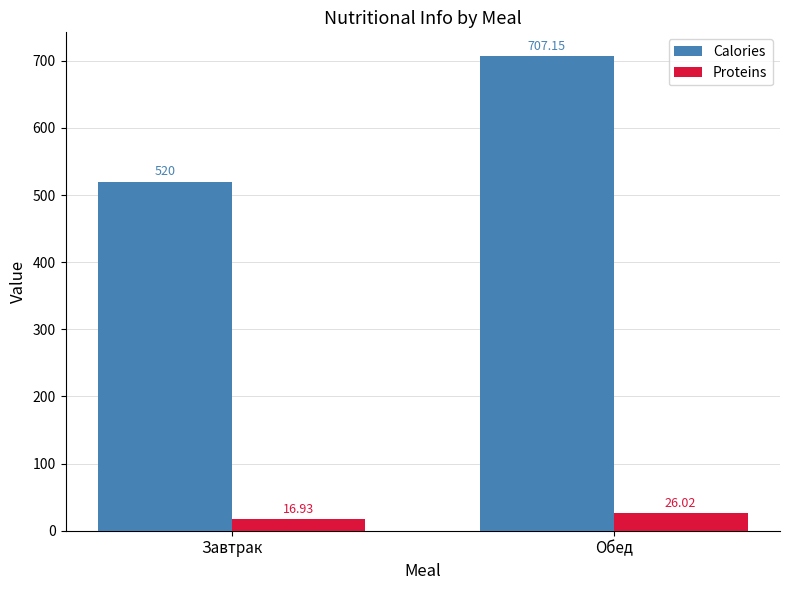

Count the number of categories in the chart.

2